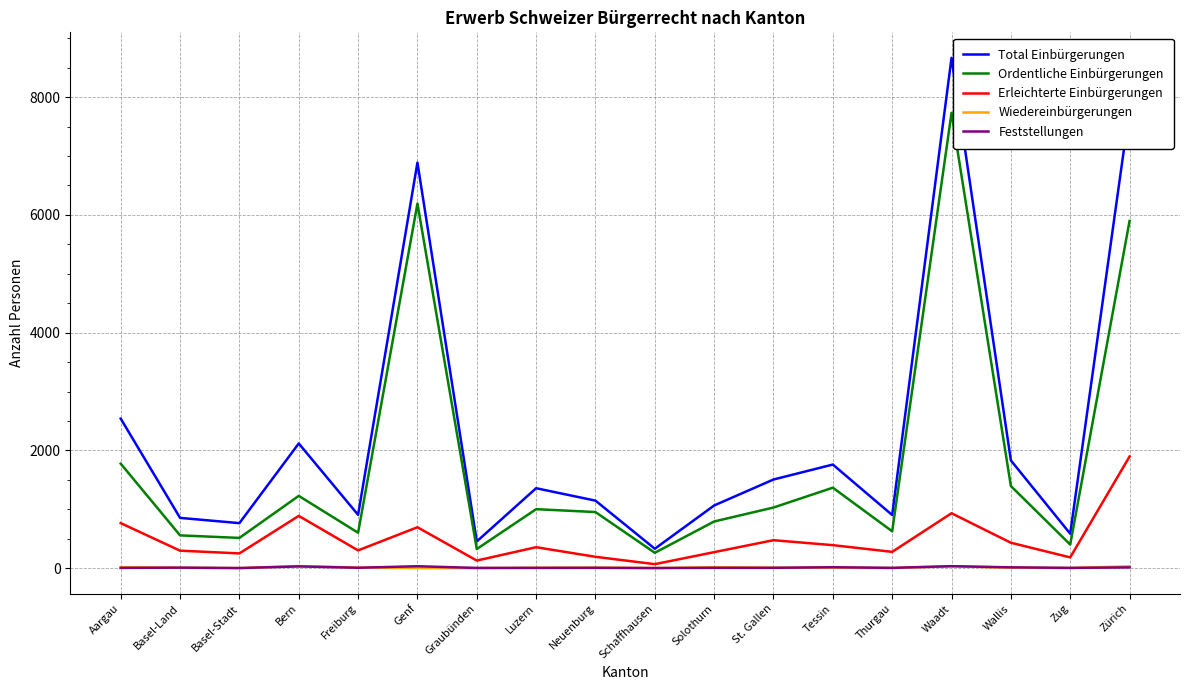

Is this an area chart (filled region under the line)?

No